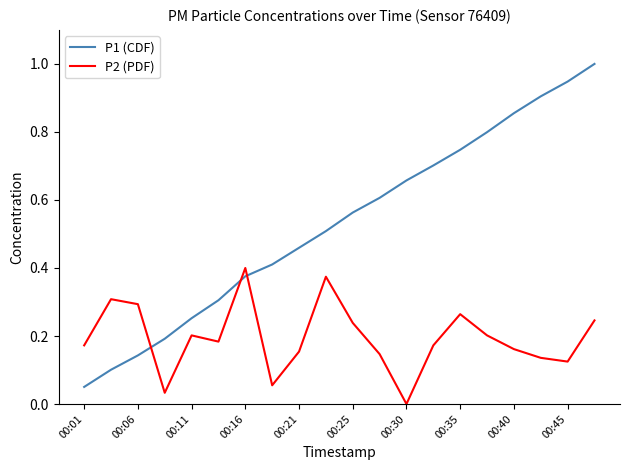

Which series has the widest spread of values?

P1 (CDF)